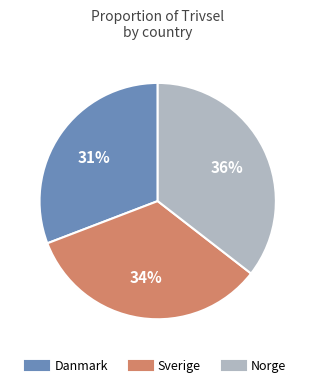

To the nearest percent, what portion does Norge represent?

36%